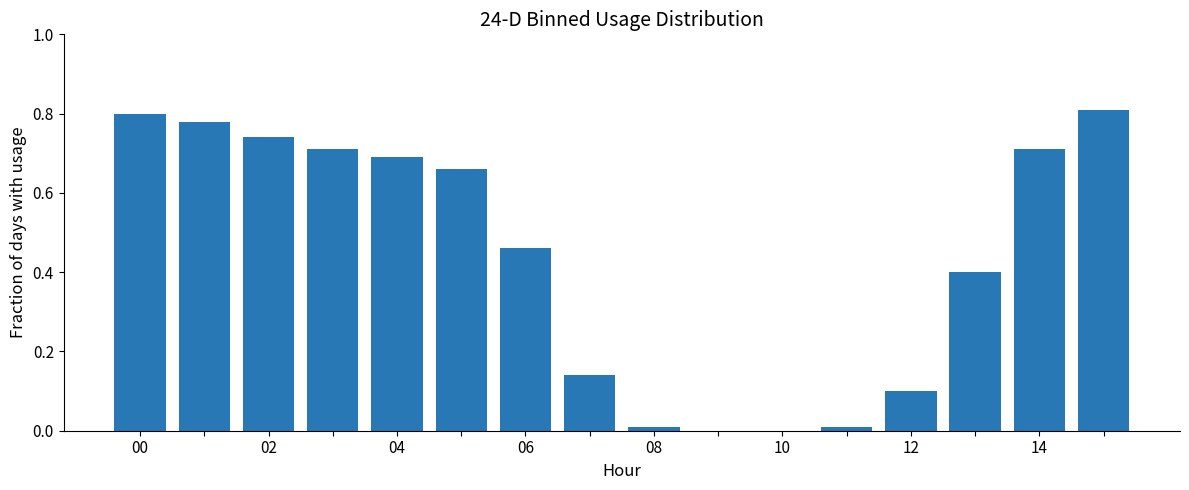

The chart shows a value of 0.8 at 06. True or false?

False